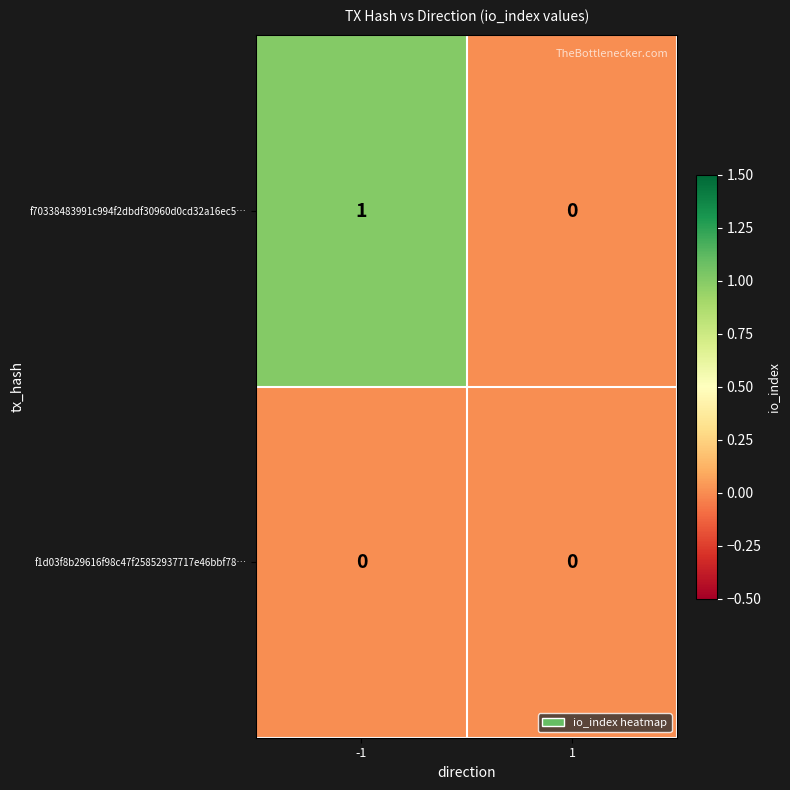

Which series has the largest total across all categories?

f70338483991c994f2dbdf30960d0cd32a16ec5…